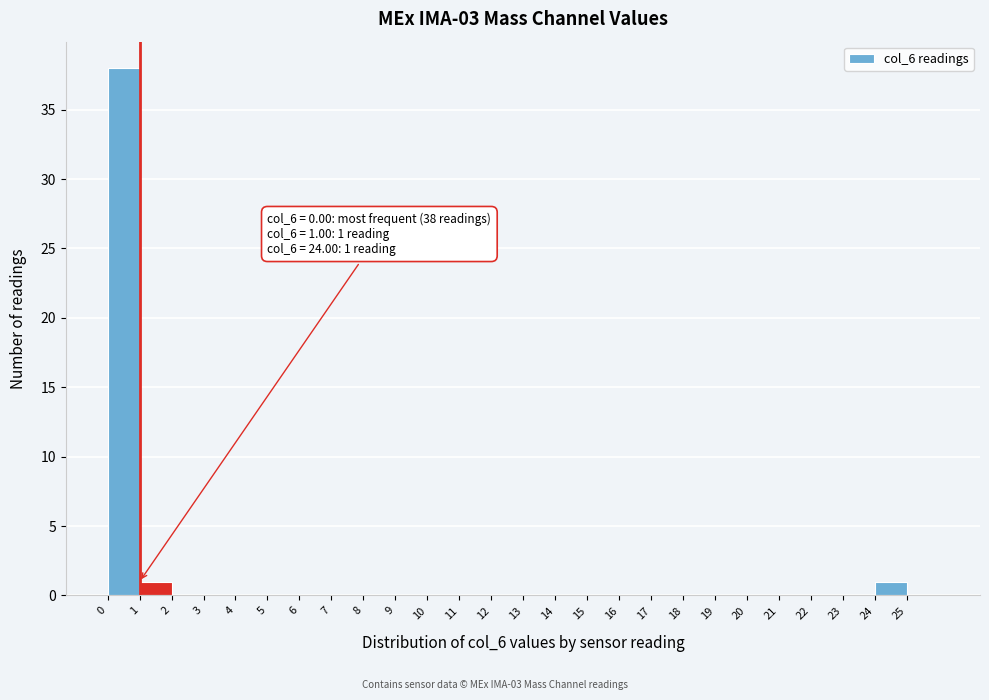

Over which range of the x-axis is the bar tallest?

0 to 1